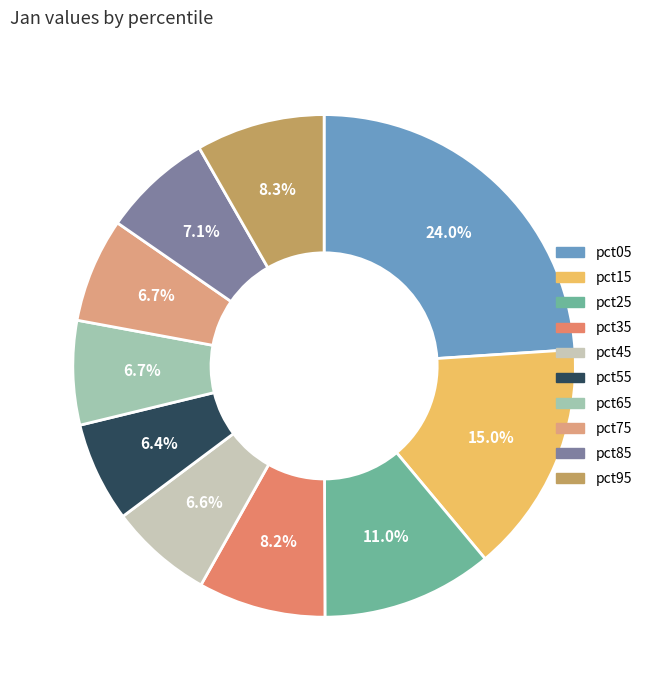

Combined, what portion of the pie is pct65 and pct85?

13.8%